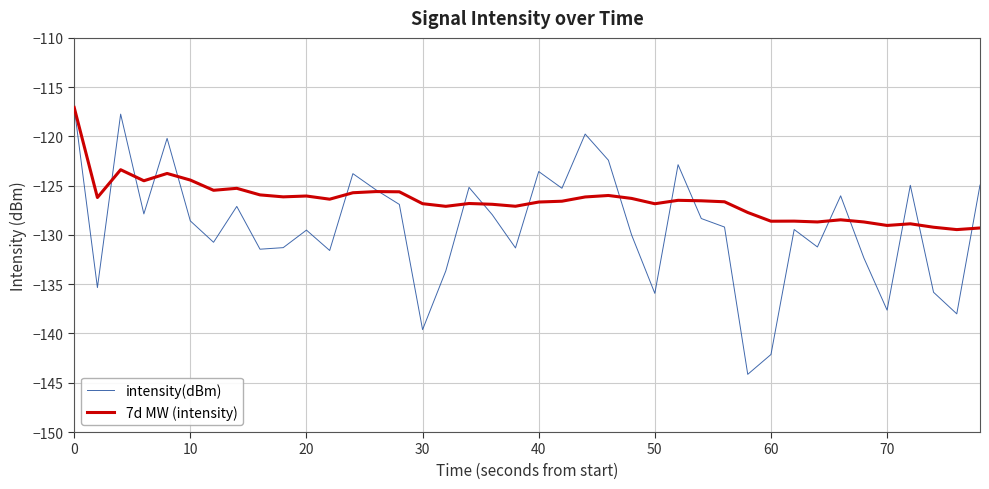

Which series has the largest total across all categories?

7d MW (intensity)